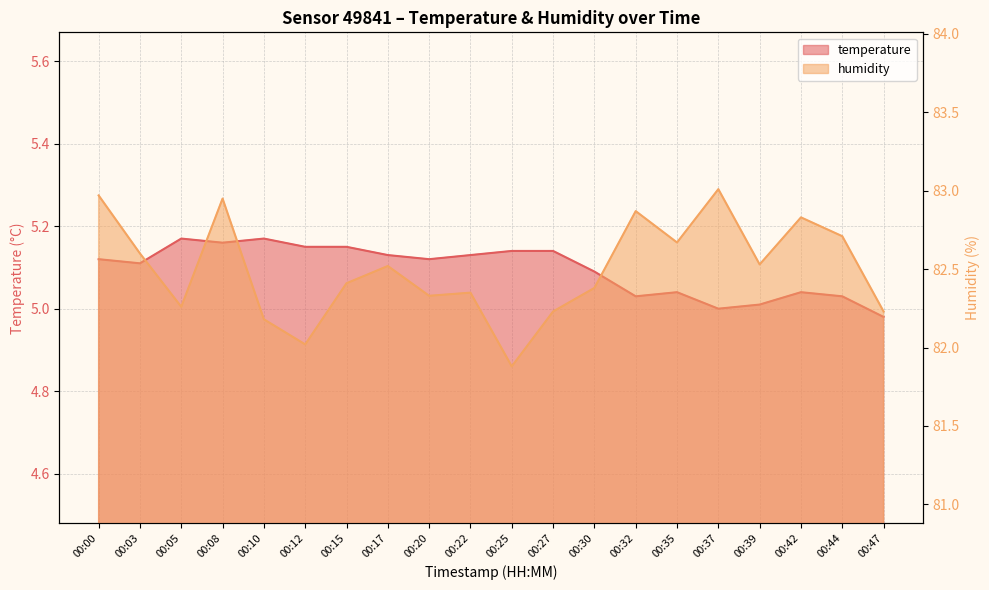

Rank the series at 00:27 from highest to lowest value.

humidity, temperature